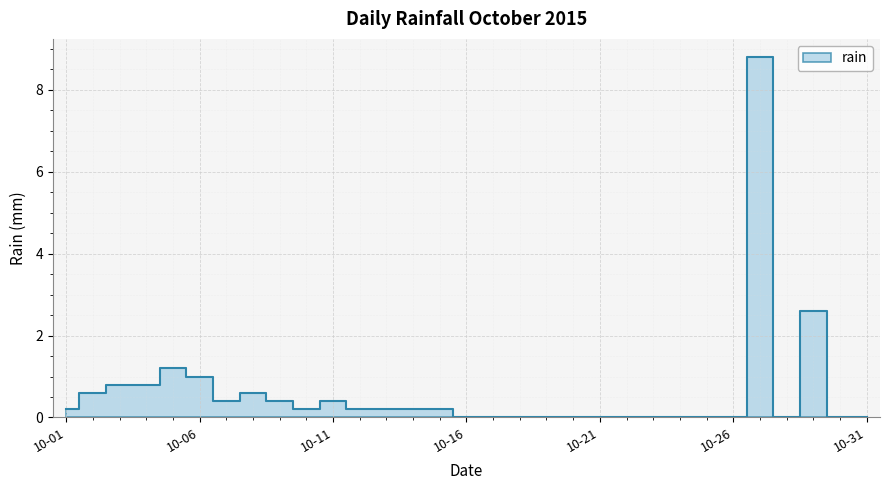

Reading left to right, list all the values displayed in this chart.

0.2	0.6	0.8	0.8	1.2	1.0	0.4	0.6	0.4	0.2	0.4	0.2	0.2	0.2	0.2	0.0	0.0	0.0	0.0	0.0	0.0	0.0	0.0	0.0	0.0	0.0	8.8	0.0	2.6	0.0	0.0